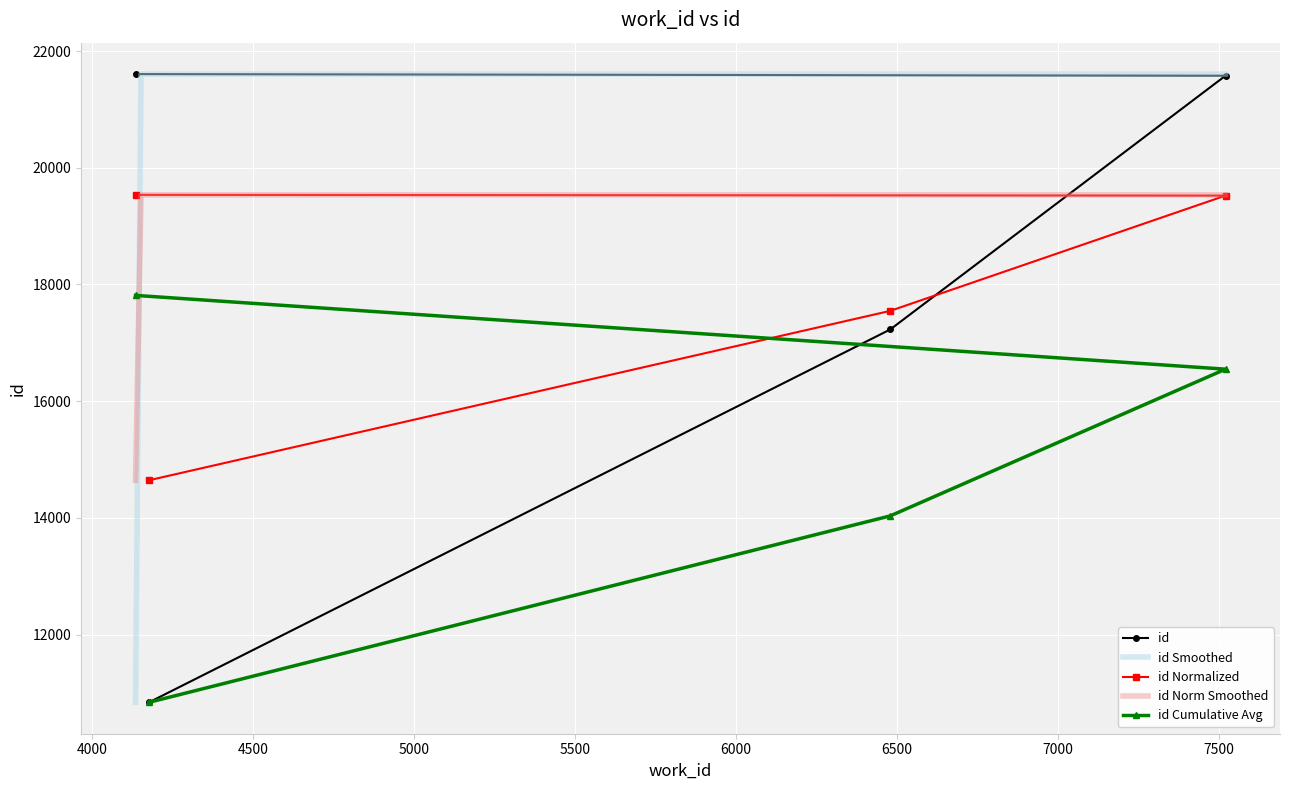

Which label corresponds to the smallest value in the chart?

4178